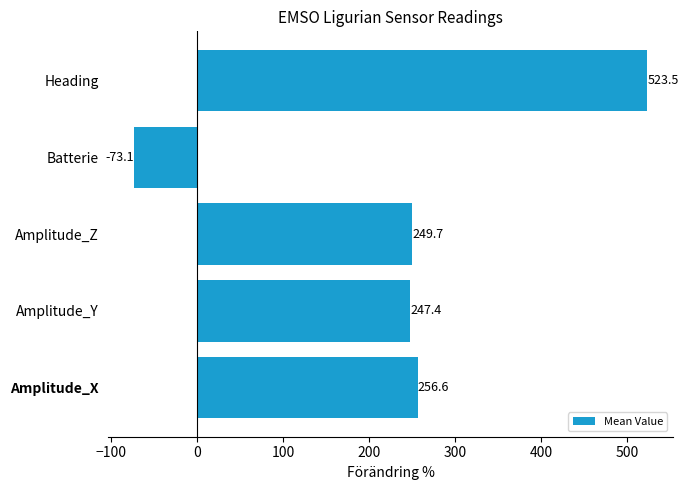

What is the change in value from Amplitude_Y to Batterie?

-320.5